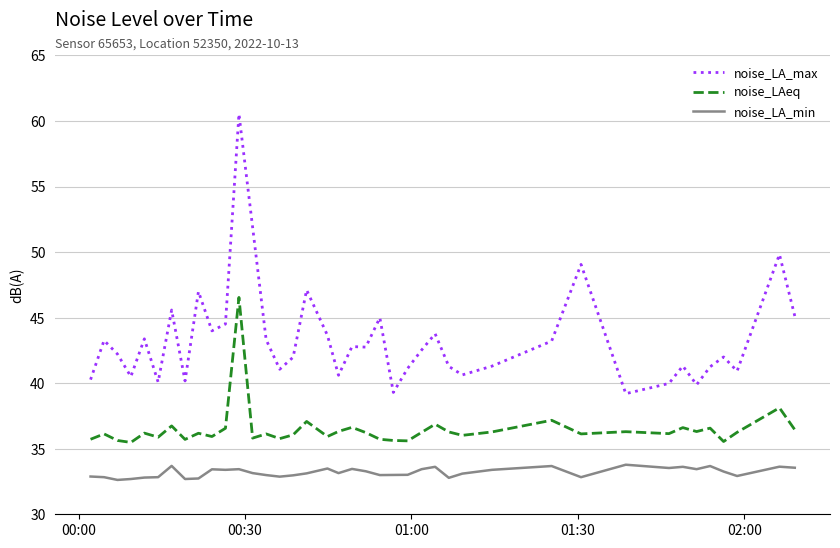

True or false: noise_LA_min has more than 0 points higher than both neighbors.

True